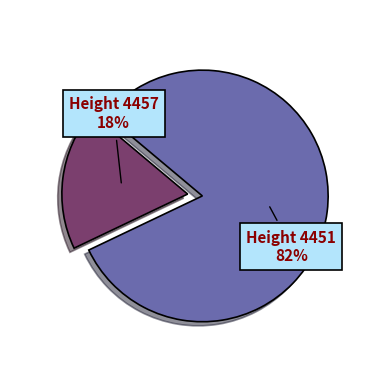

How many segments does this pie chart have?

2